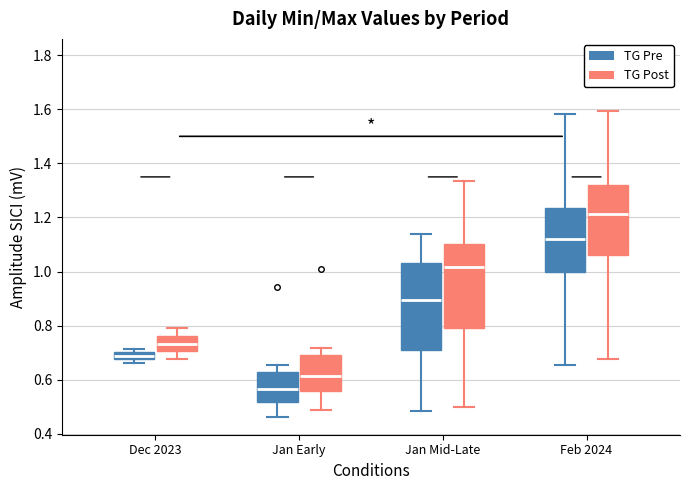

Which box has the lowest median line?

Jan Early (TG Pre)